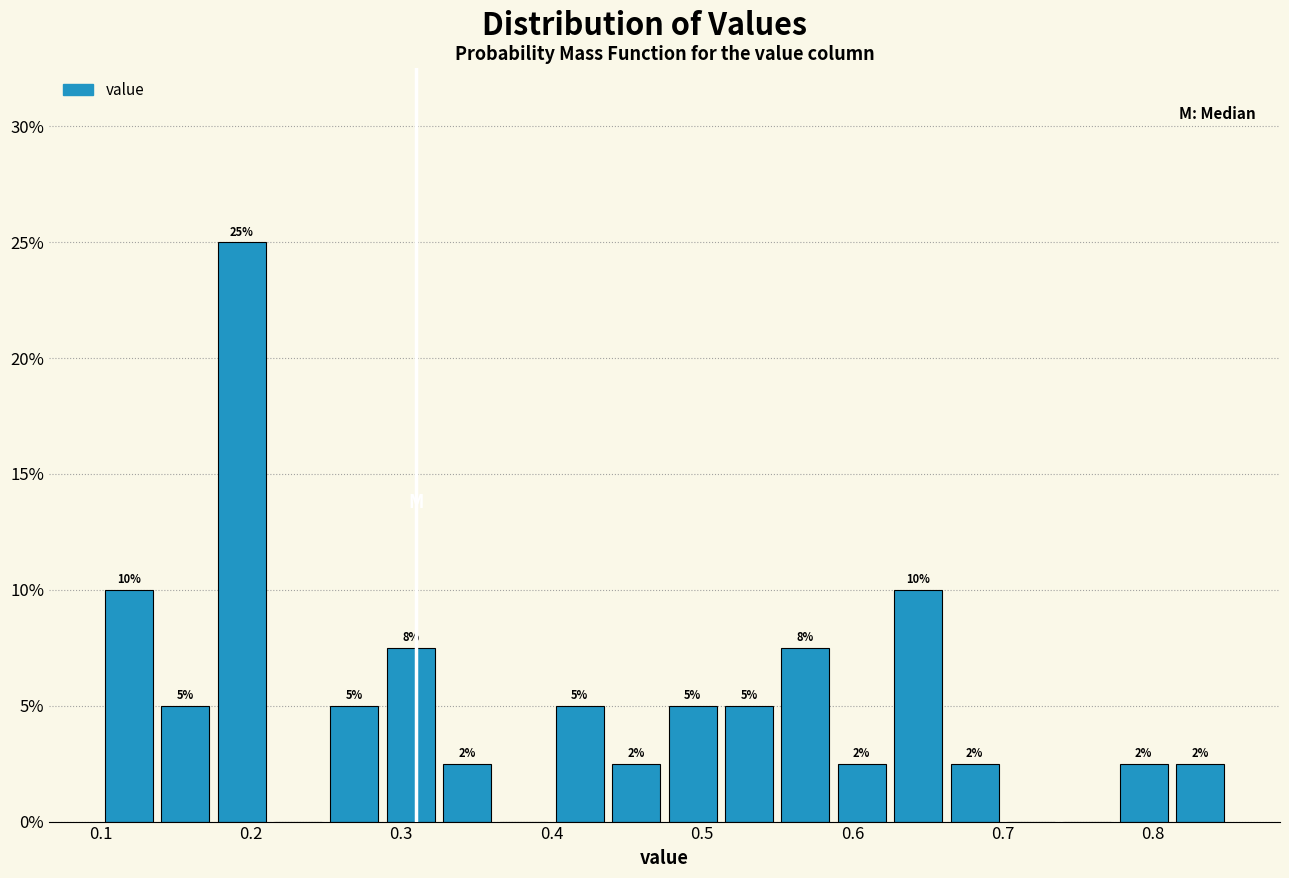

Around what value on the x-axis is the tallest bar? Give the approximate position of its centre, as read against the axis.

0.19